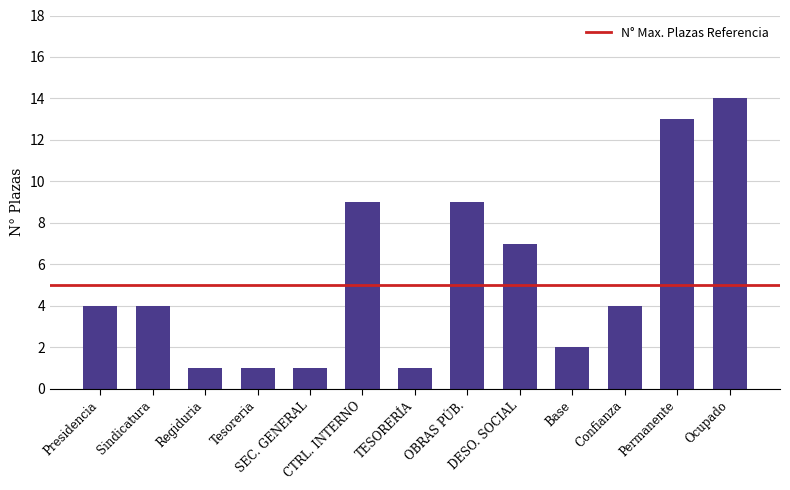

What is the greatest value displayed?

14